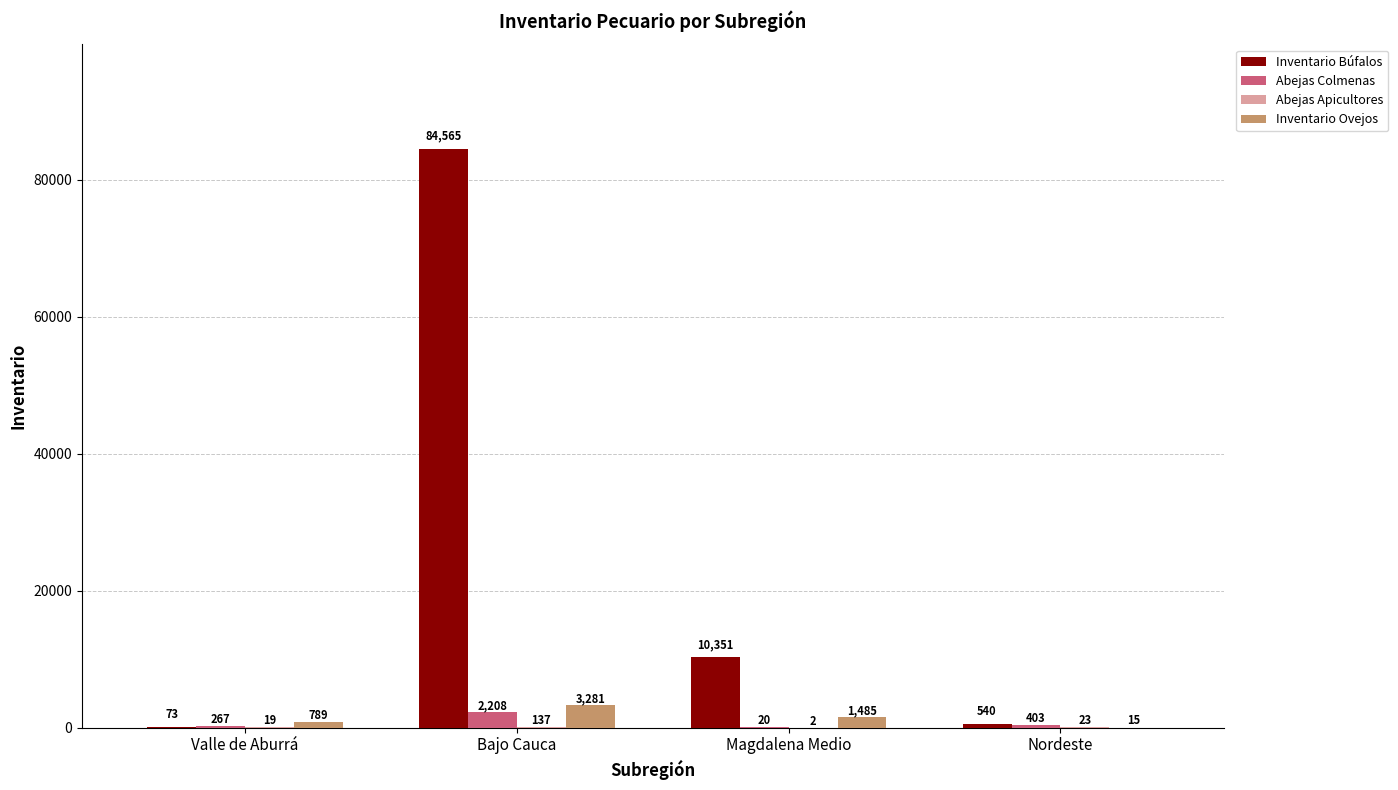

At which category is the sum across all series the highest?

Bajo Cauca